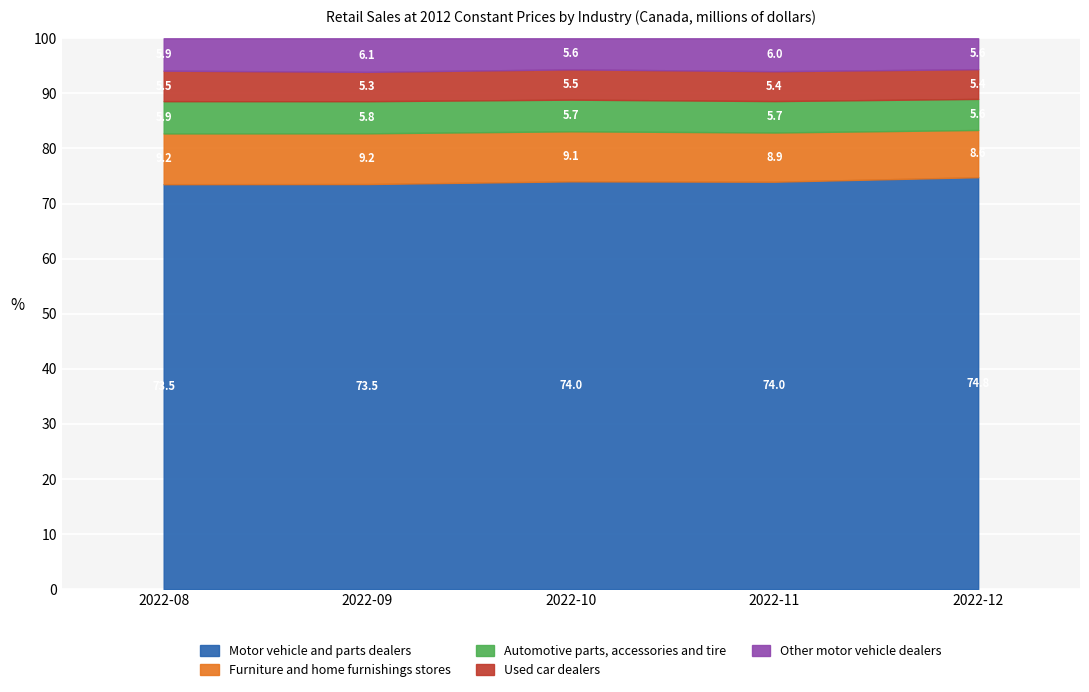

Which category has the highest value in the Motor vehicle and parts dealers series?

2022-12